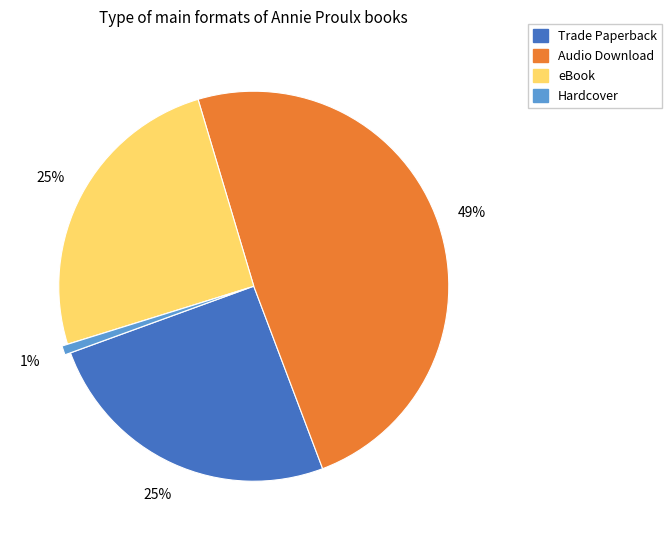

Is there a majority slice in this chart?

No